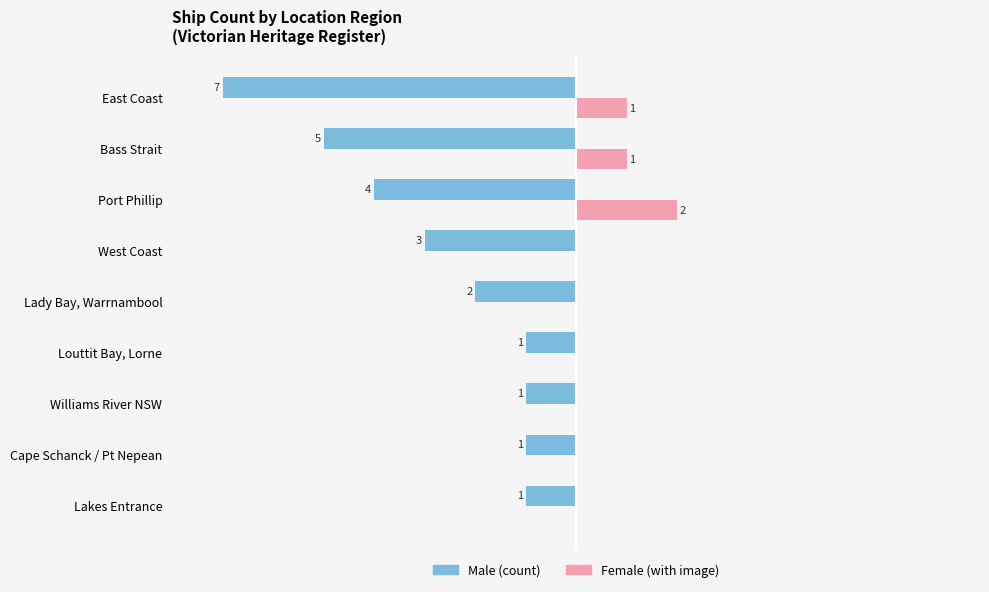

Which category has the highest value across all series?

Port Phillip